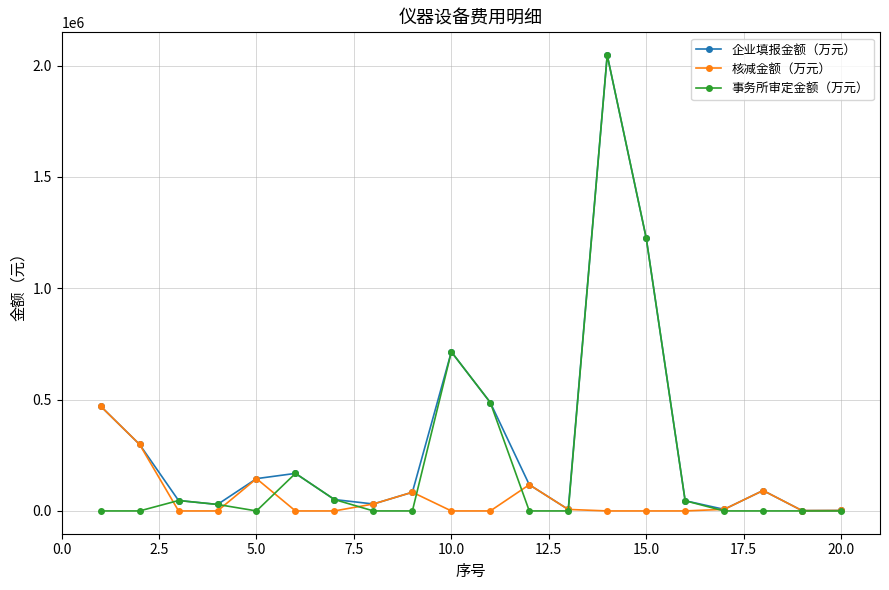

What is the highest value of the 企业填报金额（万元） series?

2046725.6